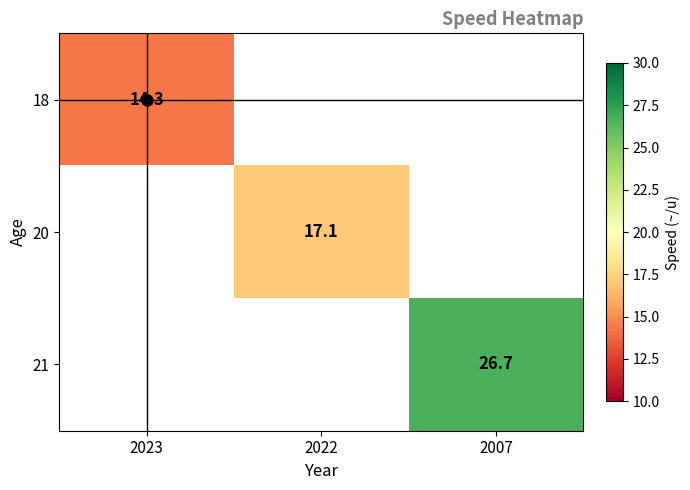

What is the greatest value displayed?

26.7